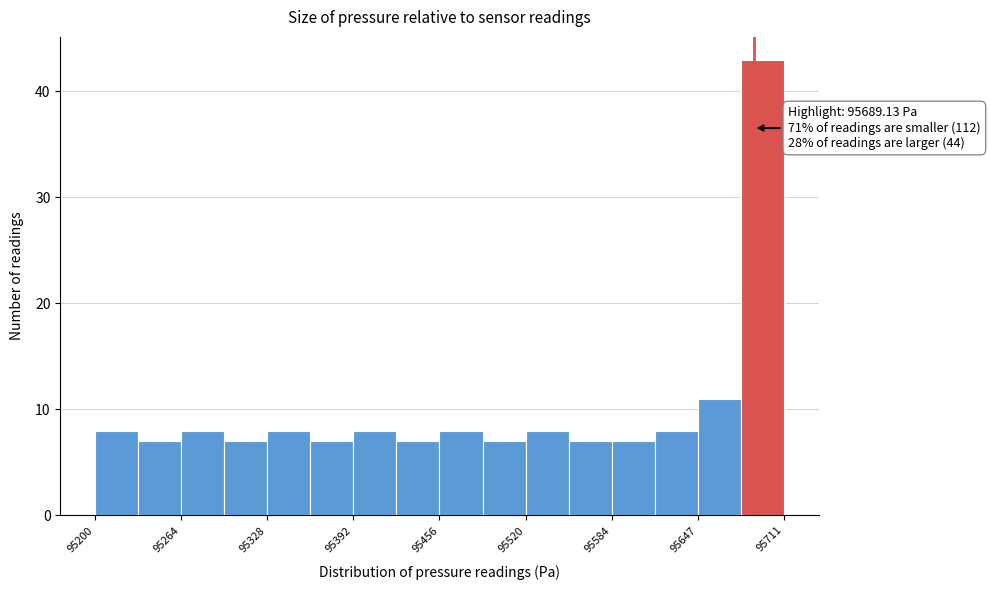

Around what value on the x-axis is the tallest bar? Give the approximate position of its centre, as read against the axis.

95700